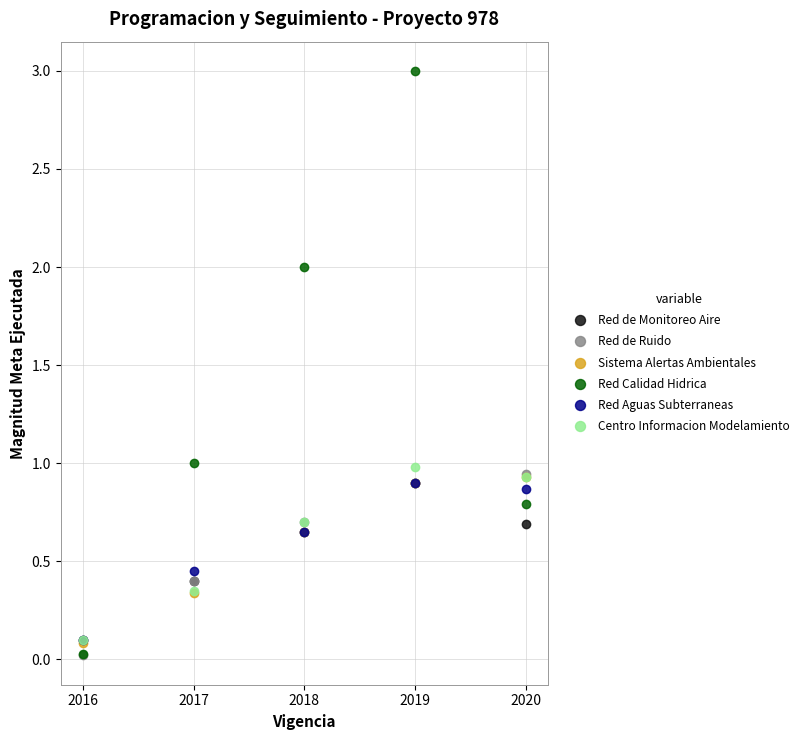

The Red de Ruido series shows 0.7 at 2018. True or false?

True